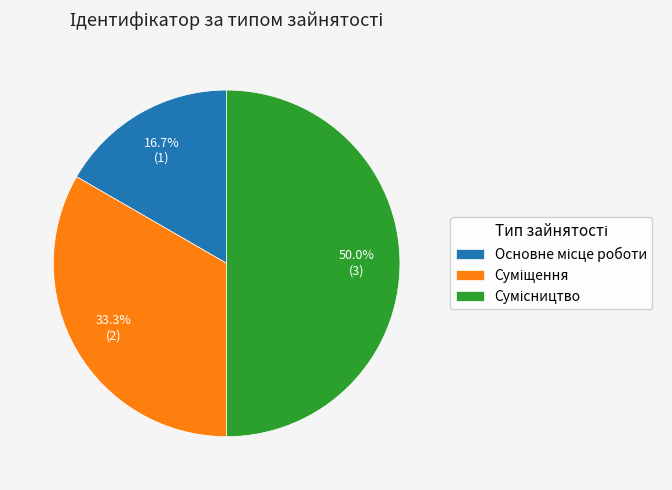

To the nearest percent, what is the average slice percentage?

33%